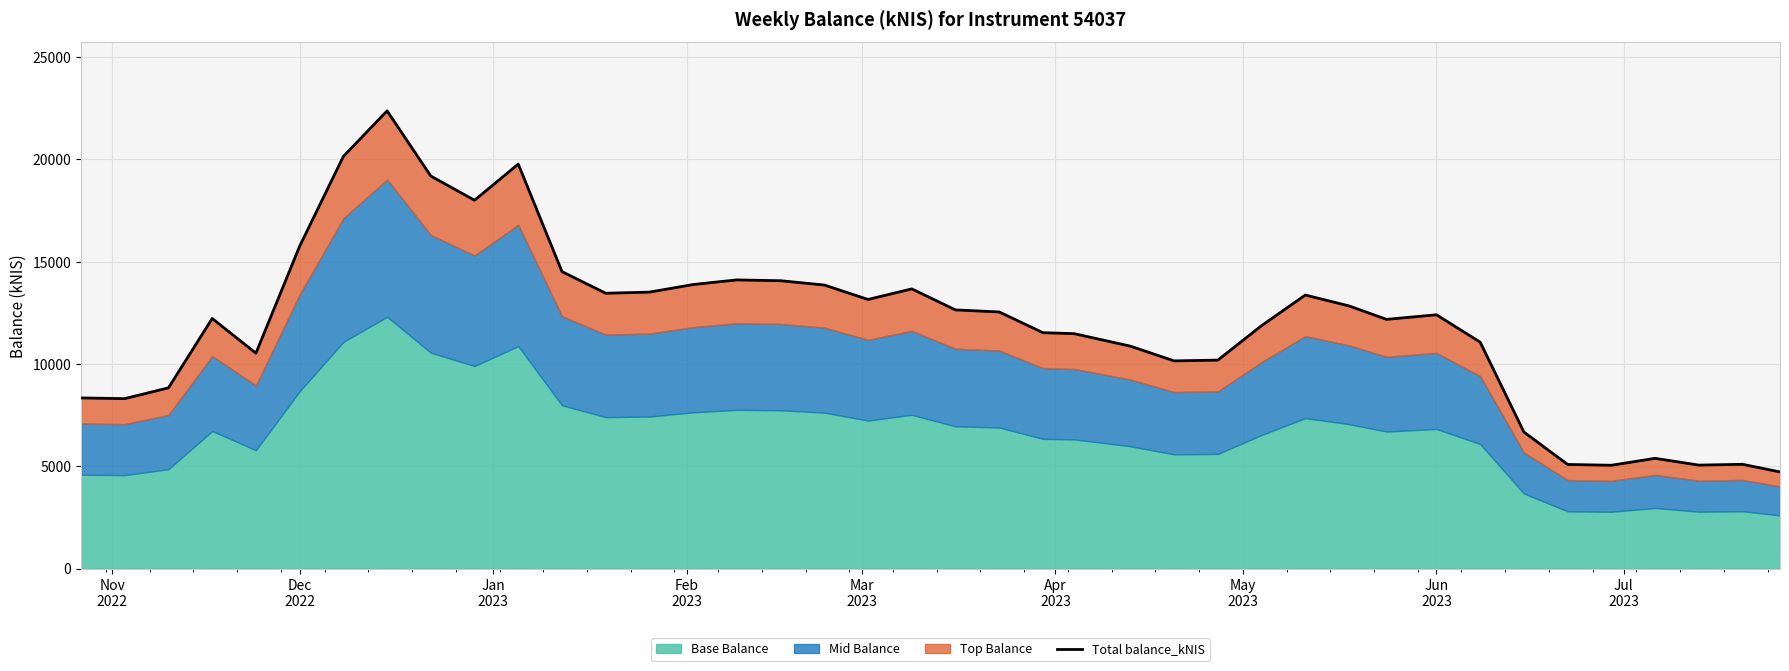

What is the maximum value shown in the chart?

22376.3